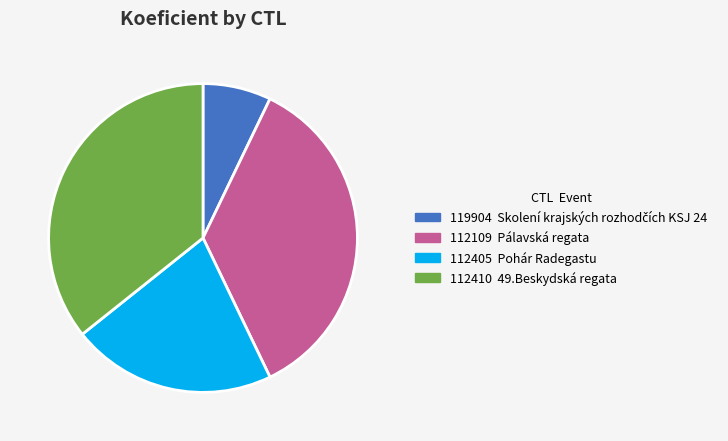

Is there any slice that represents more than half of the pie?

No